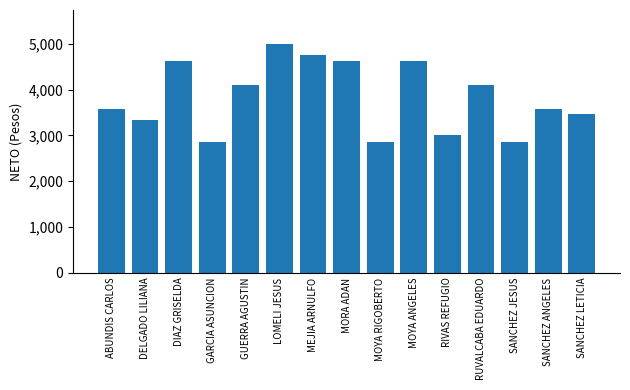

What value does the data have at MORA ADAN?

4630.0